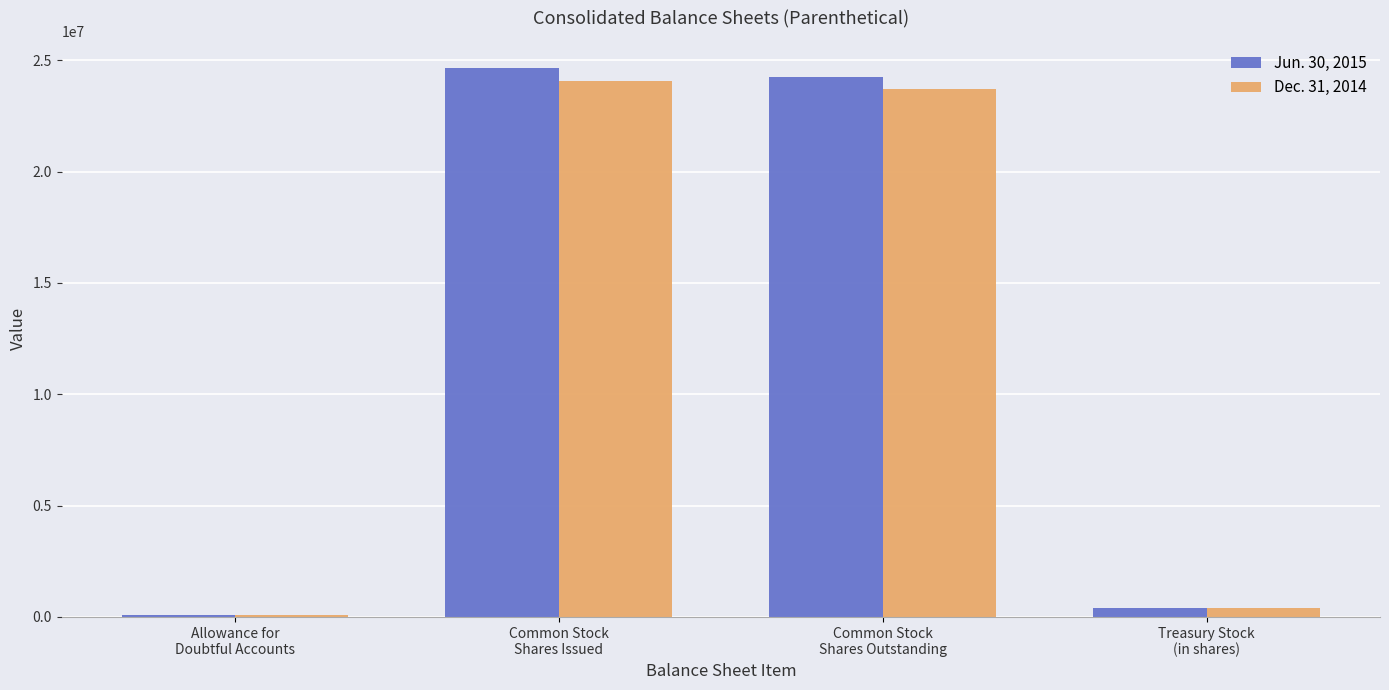

What is the sum of all Jun. 30, 2015 values?

49365654